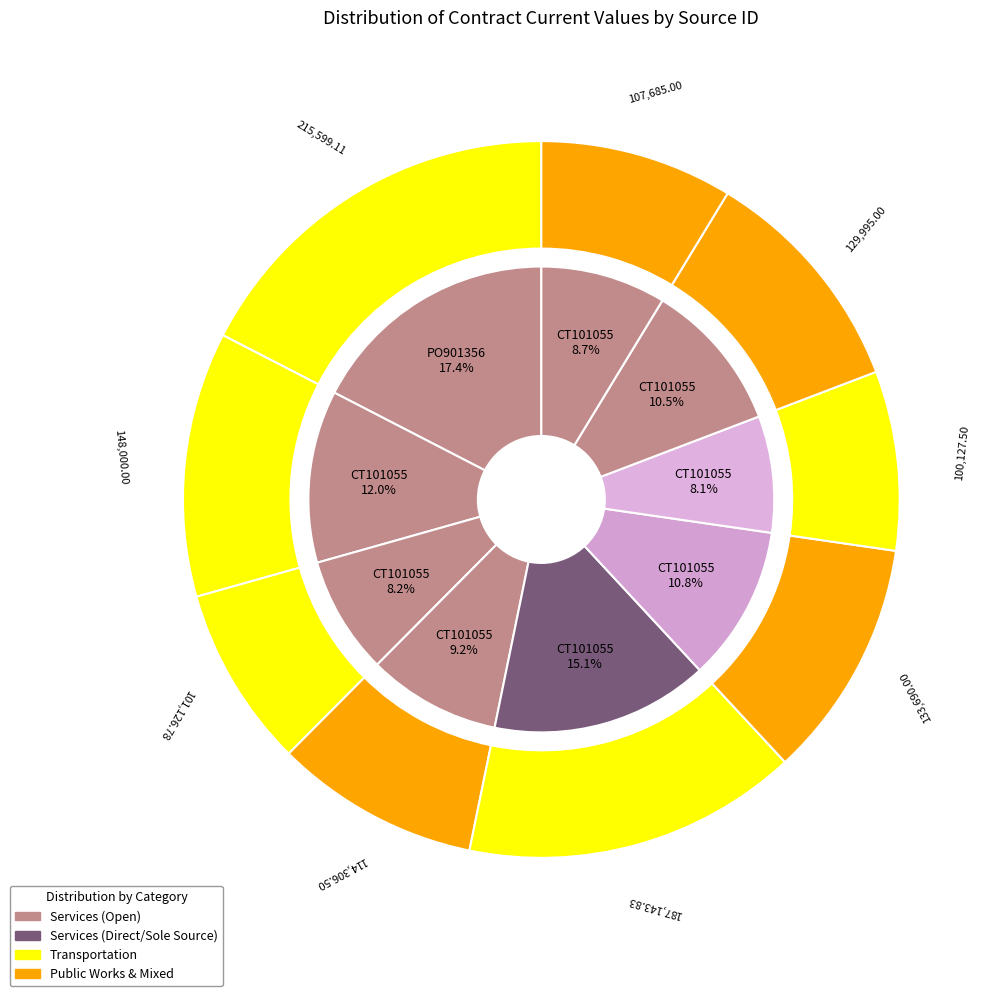

How many slices are in this pie chart?

9